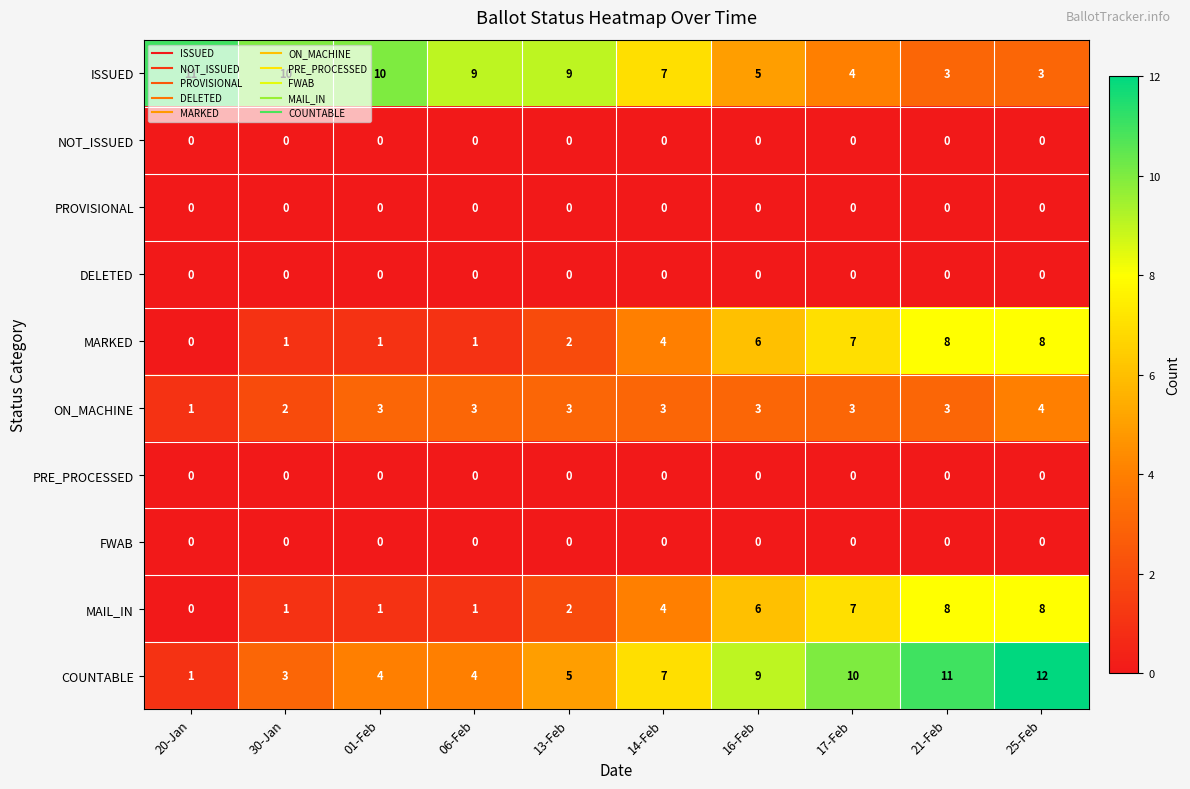

The value of MARKED at 01-Feb is 1. True or false?

True